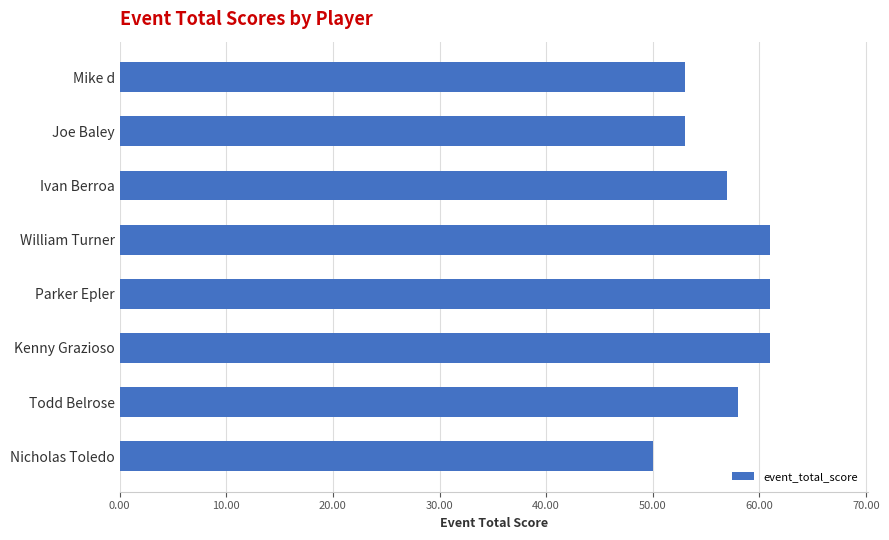

What is the label of the 2nd bar from the bottom?

Todd Belrose